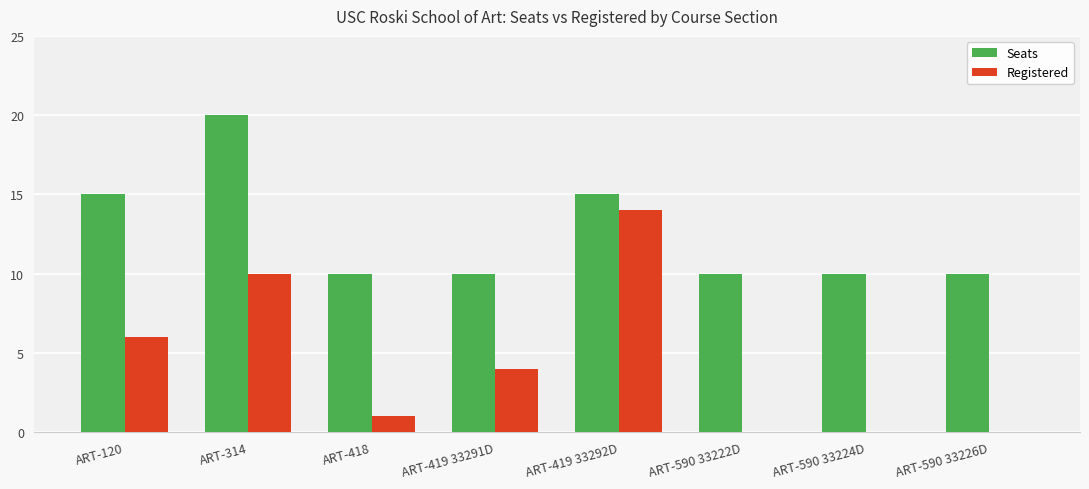

At which category is the sum across all series the highest?

ART-314